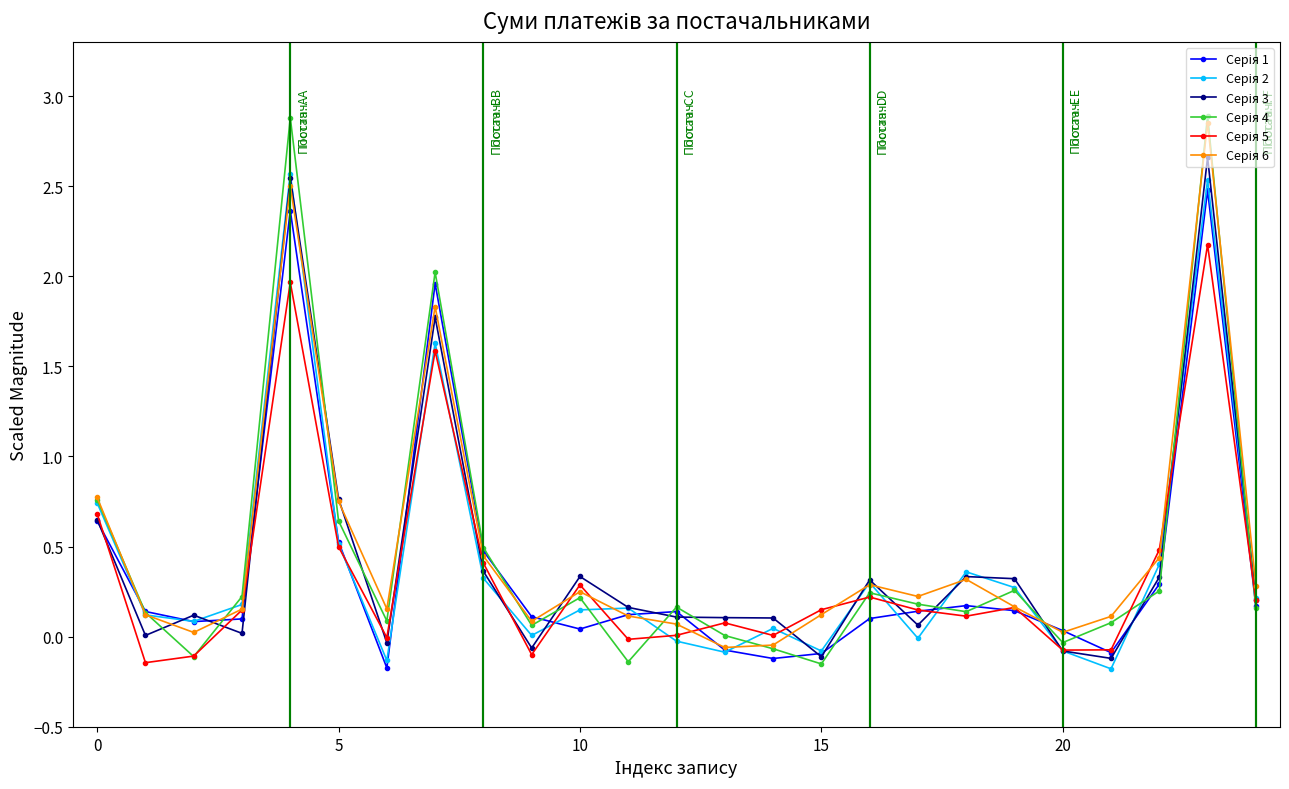

What is the label of the 4th point from the right?

21